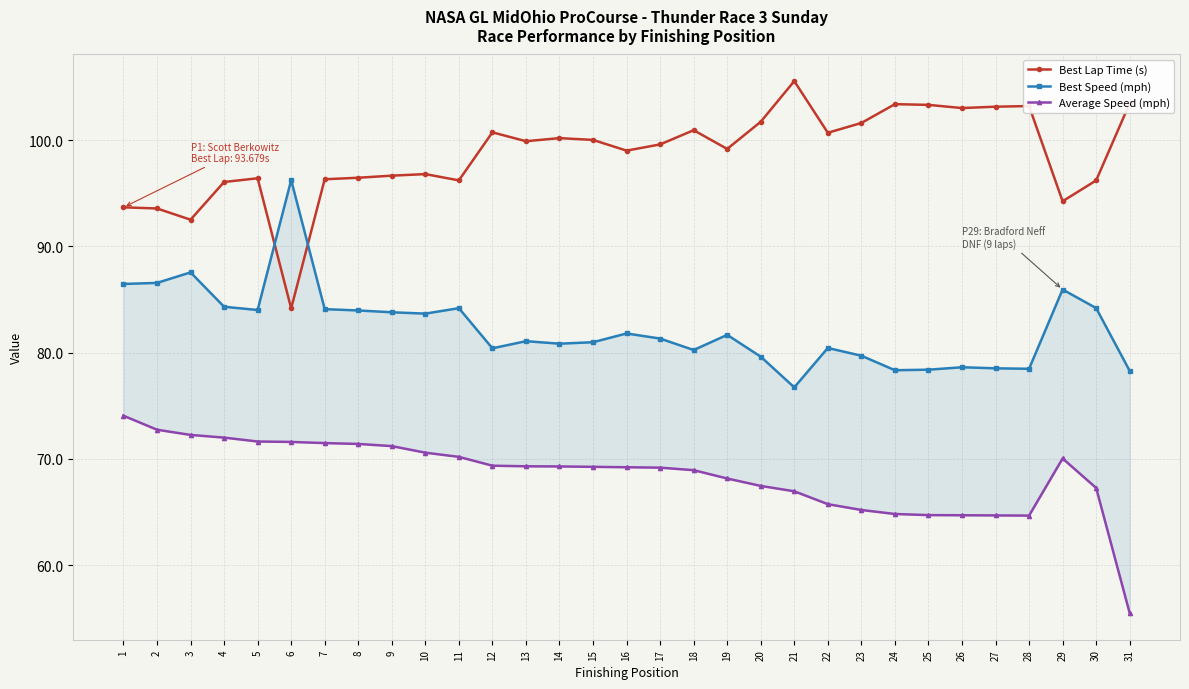

What is the difference between the maximum and second lowest values in the Average Speed (mph) series?

9.4